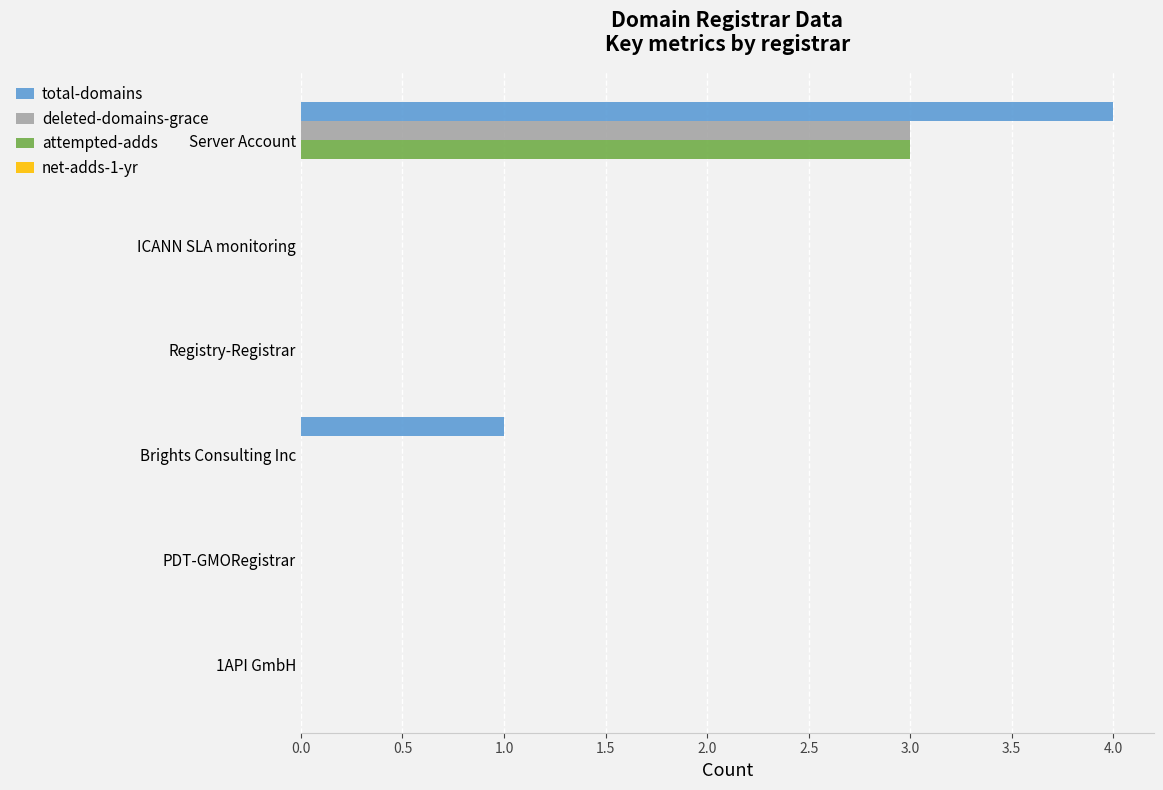

Is it true that attempted-adds equals 1 at ICANN SLA monitoring?

False